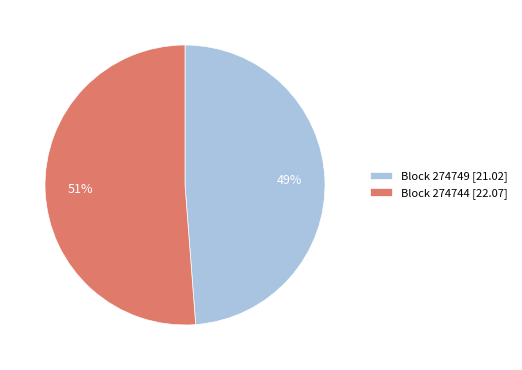

Which category accounts for the majority?

Block 274744 [22.07]